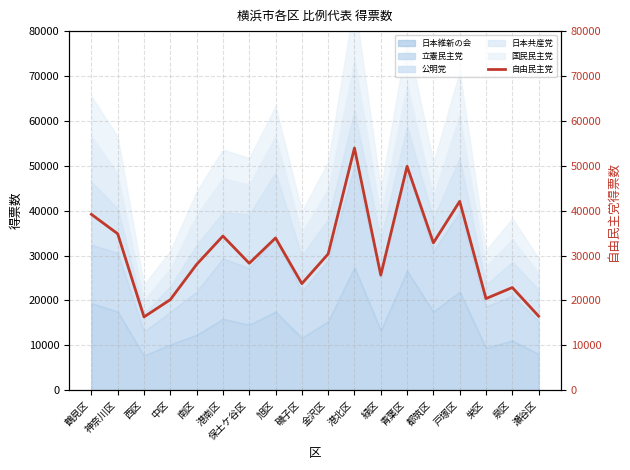

Is it true that the value at 戸塚区 is 18230.4?

False